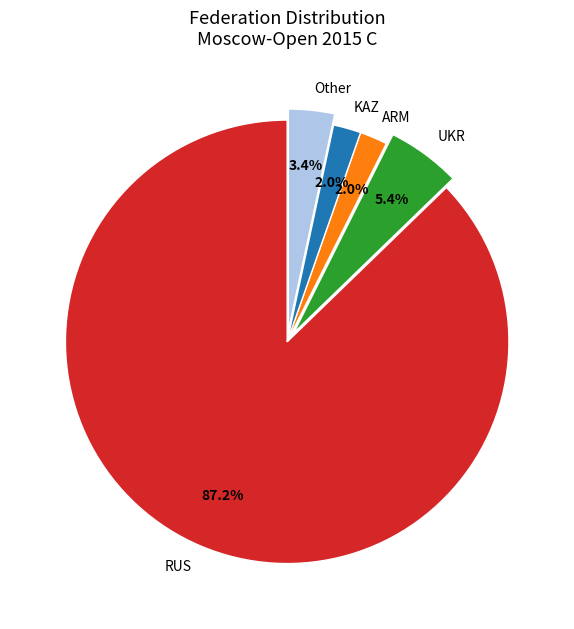

To the nearest percent, what is the difference between the UKR and Other slice percentages?

2%